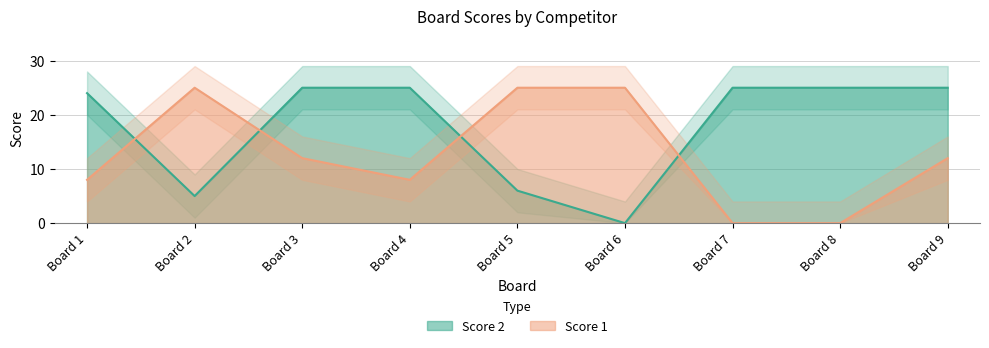

What is the value of the Score 1 point at the 9th from the left?

12